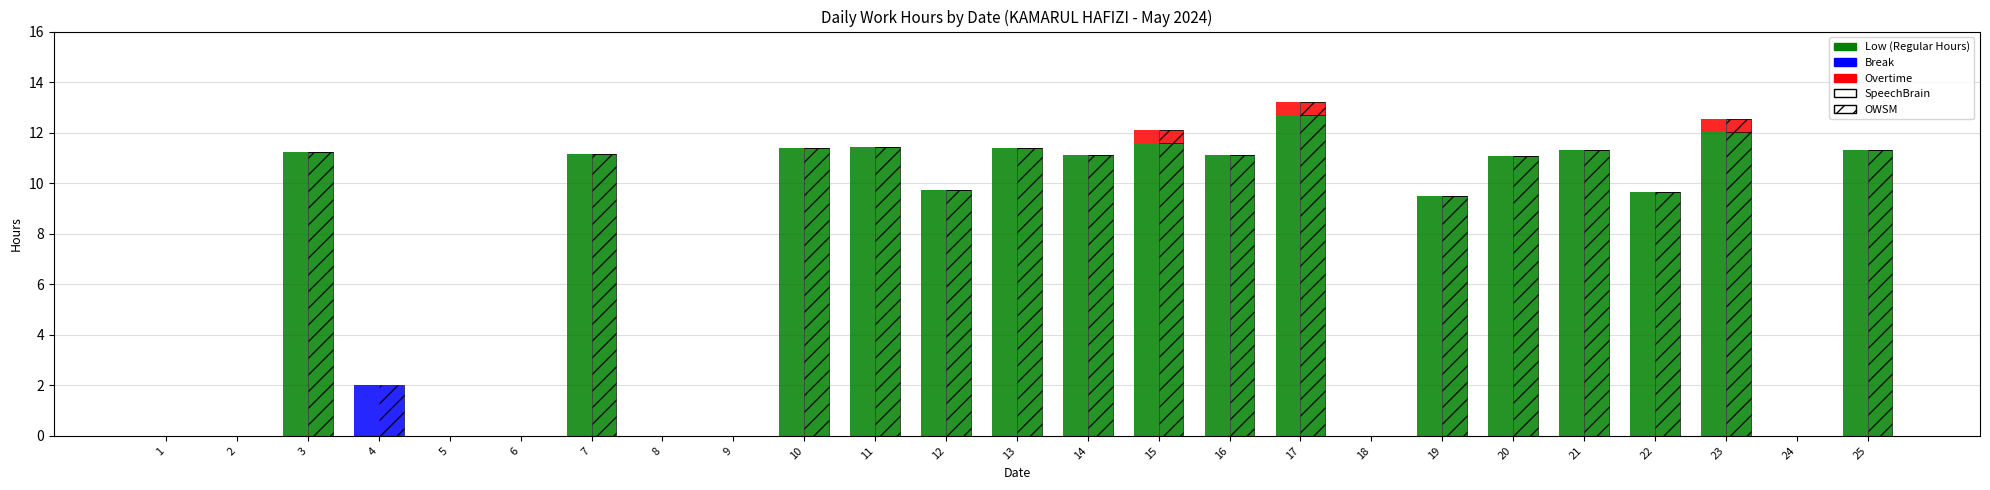

Which has a higher value, 17 or 21?

17